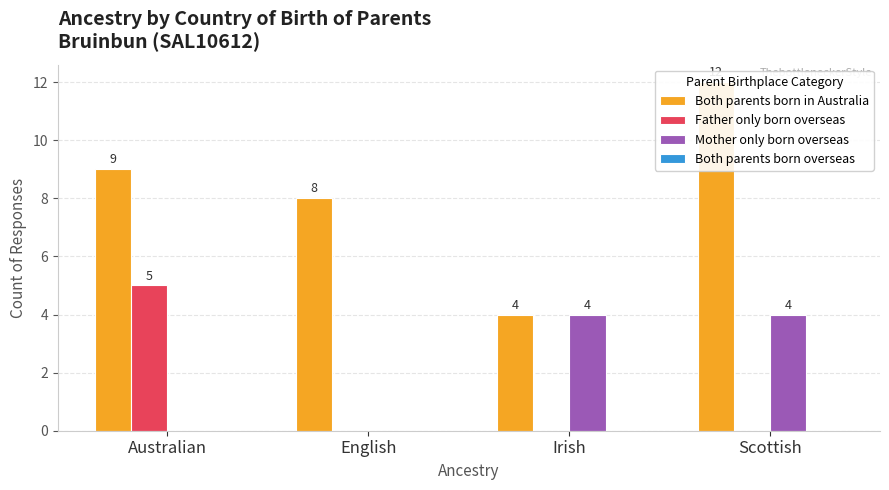

List the labels in order of Both parents born overseas value, smallest first.

Australian, English, Irish, Scottish